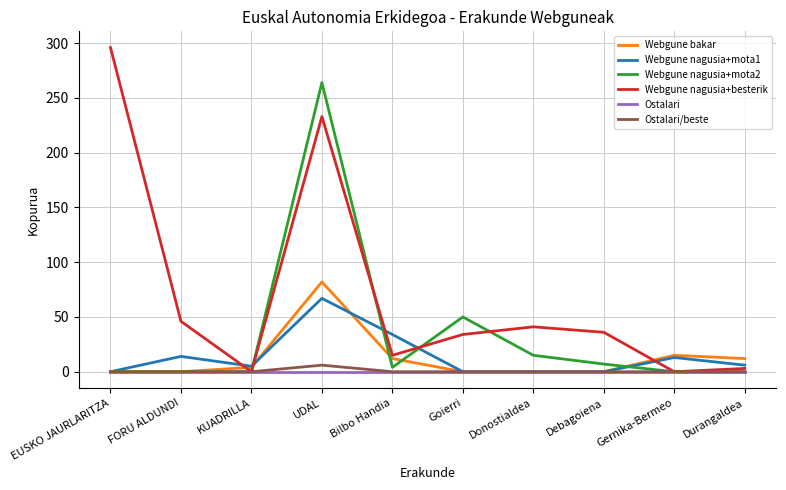

The Ostalari series shows 0 at Donostialdea. True or false?

True